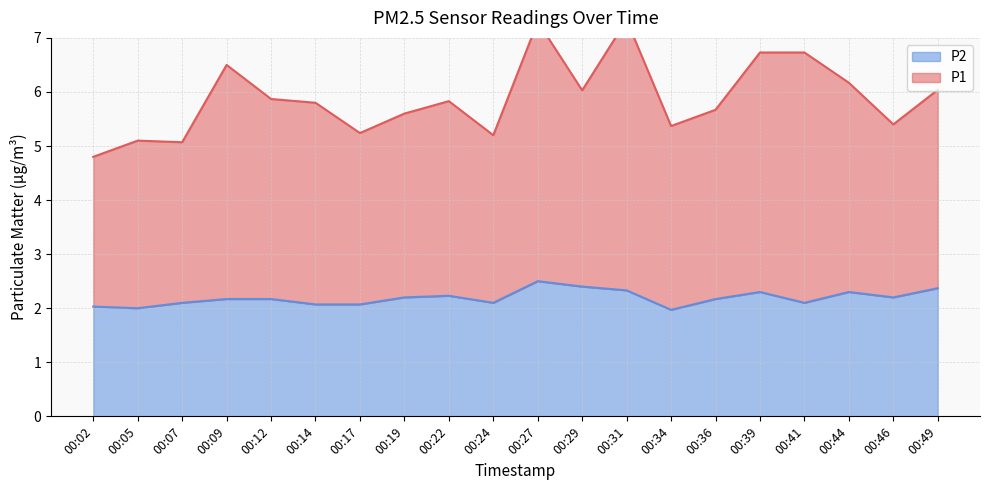

True or false: P1 and P2 cross at least once.

False